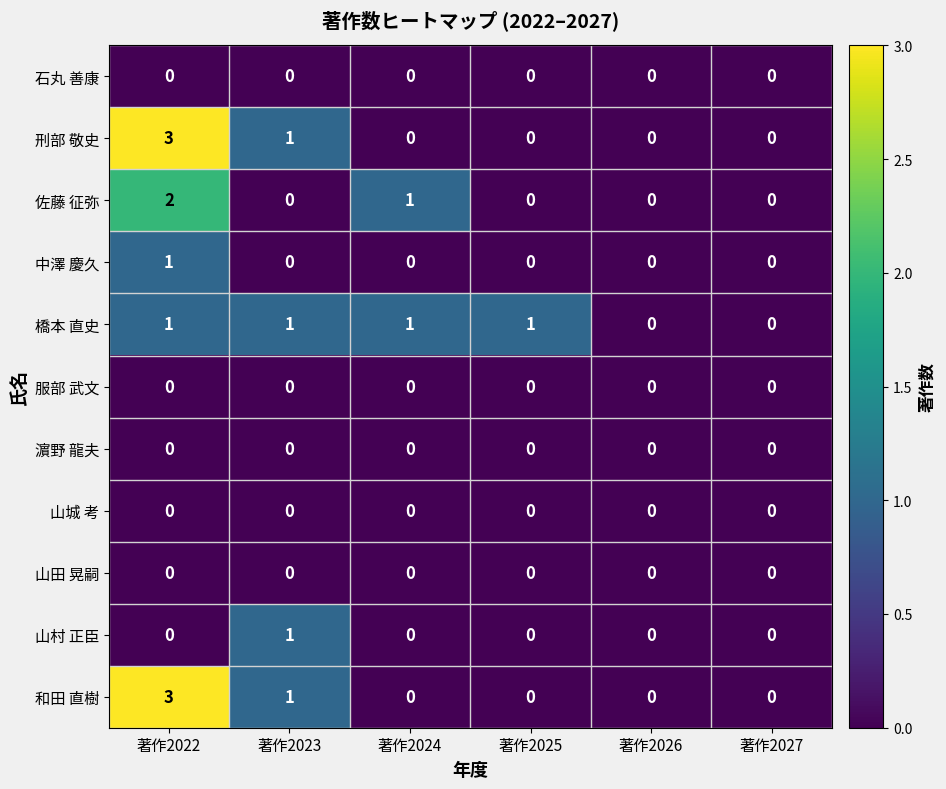

How many categories are shown in the chart?

6